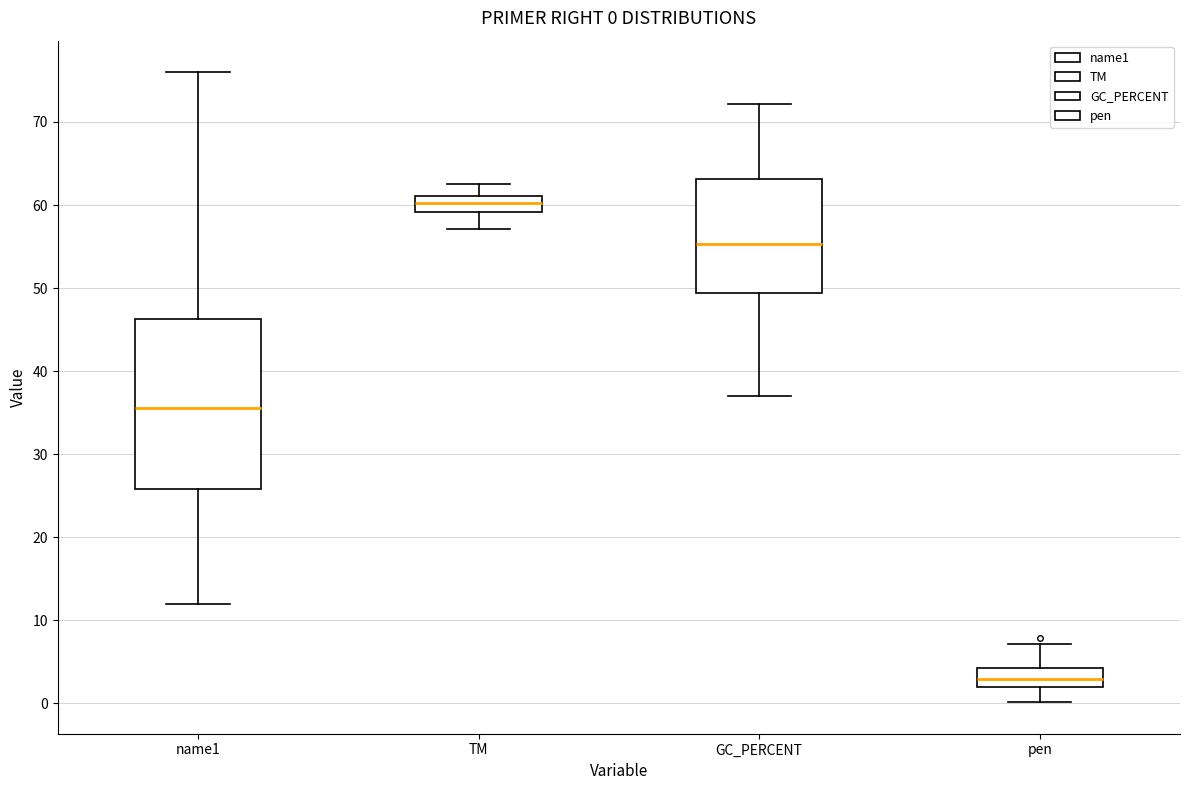

Which box is the tallest, from its lower edge to its upper edge?

name1